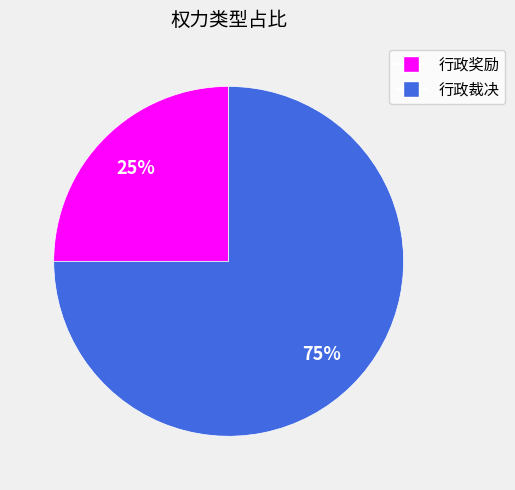

To the nearest percent, what is the average slice percentage?

50%